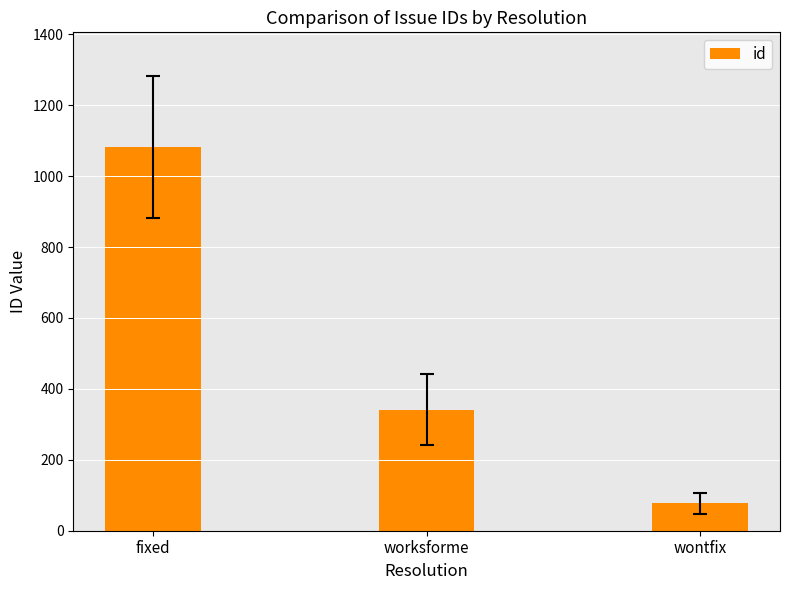

How many values are between 77 and 1081?

3